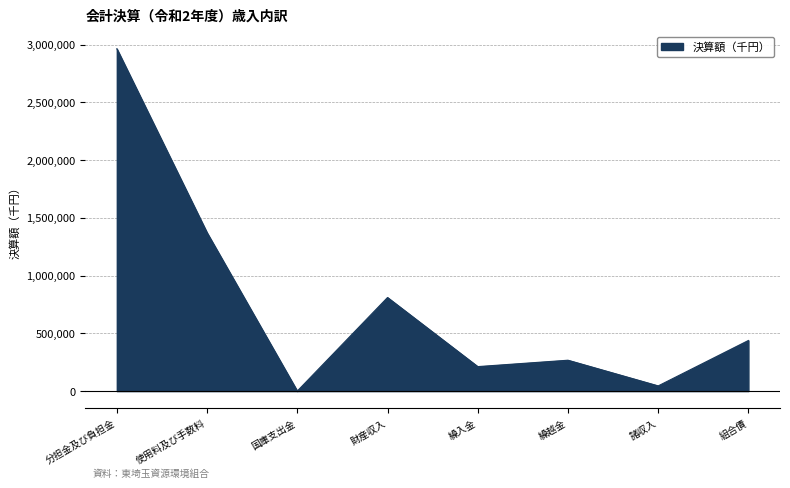

True or false: the data shows 68896 at 繰越金.

False